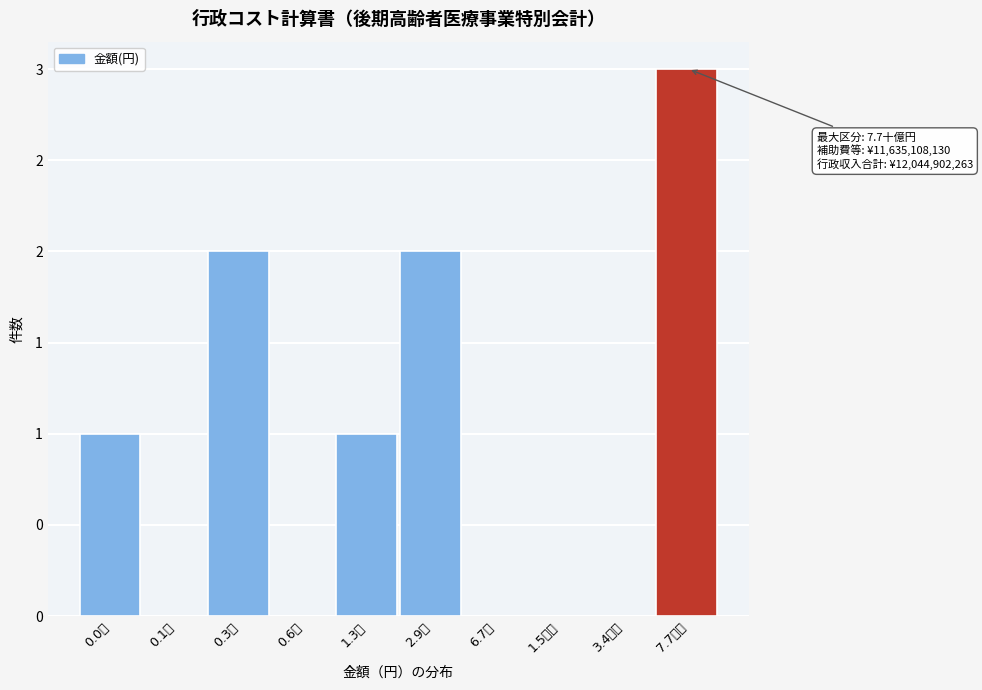

Are the bars horizontal?

No